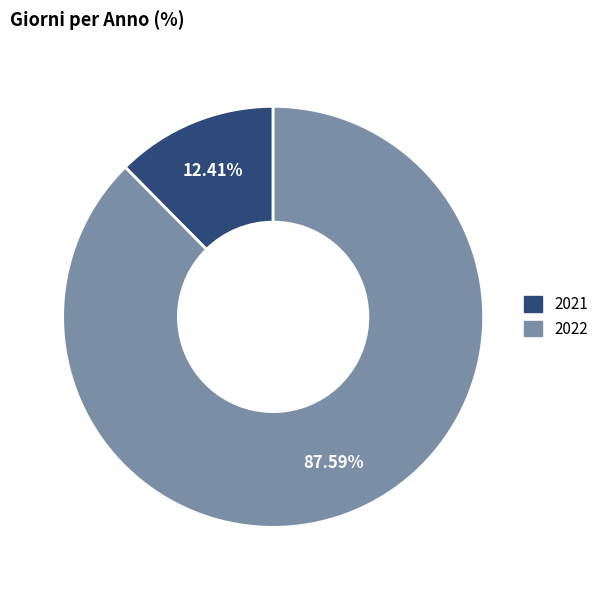

Combined, do 2022 and 2021 account for over 50%?

Yes